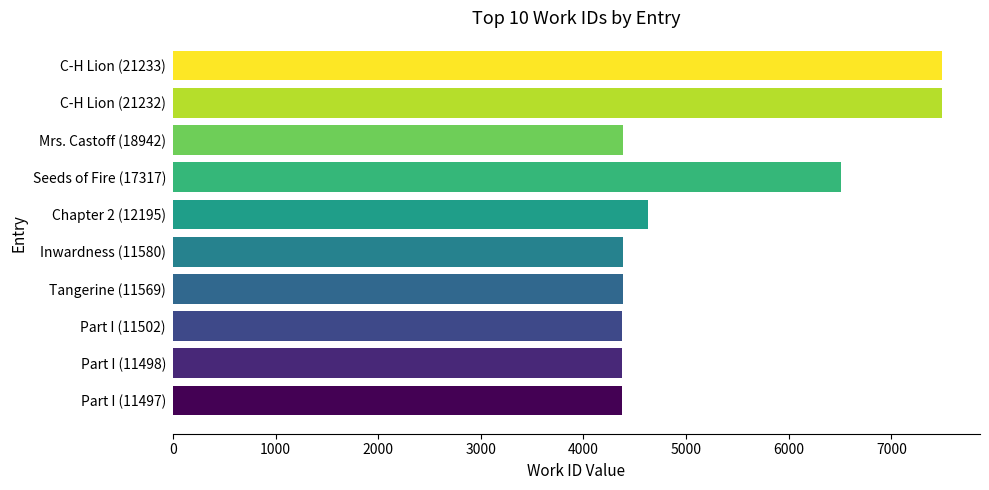

Where is the data nearest to the value 5931?

Seeds of Fire (17317)